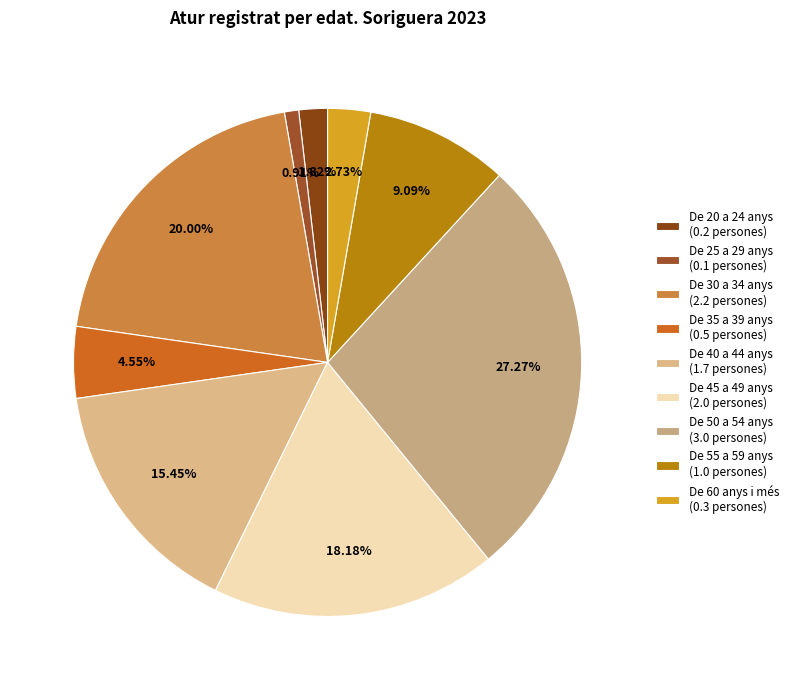

Is there any slice that represents more than half of the pie?

No